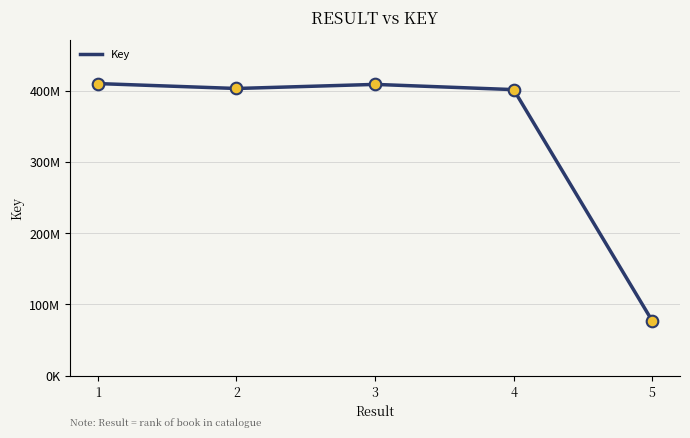

Between 3 and 4, which is larger?

3